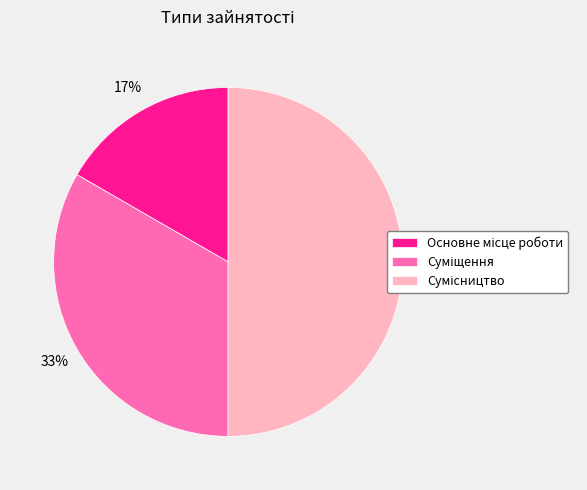

To the nearest percent, what is the average slice percentage?

33%